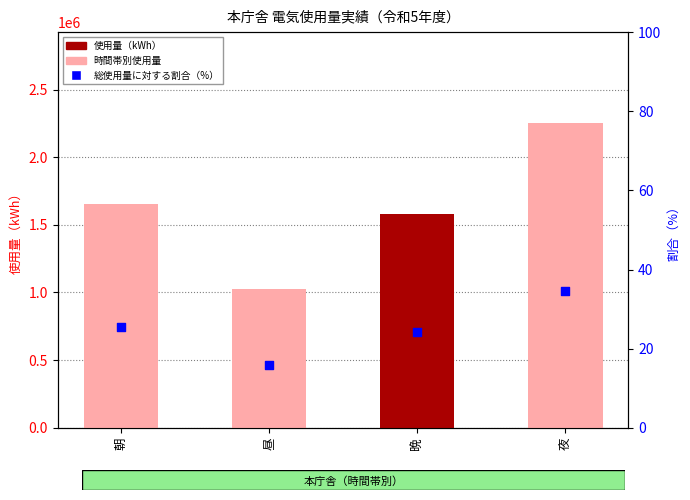

Which series has the largest total across all categories?

使用量（kWh）